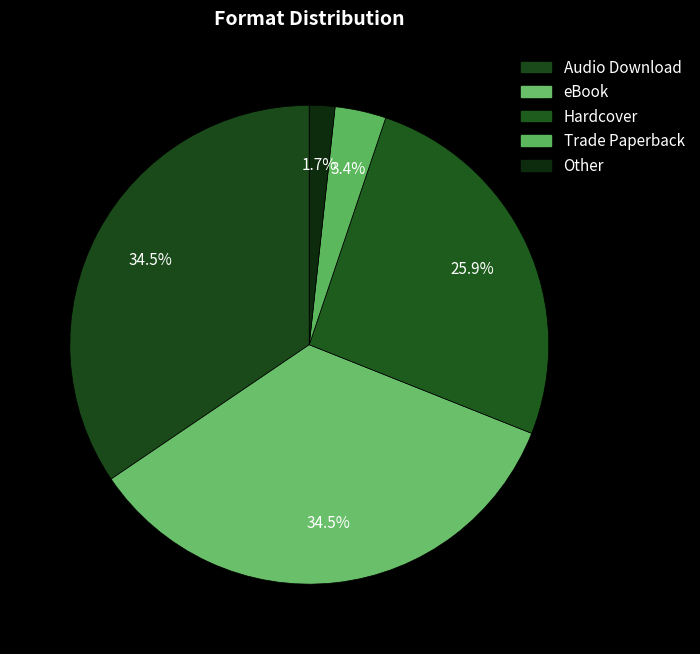

Is it true that Trade Paperback is 3% of the pie?

True